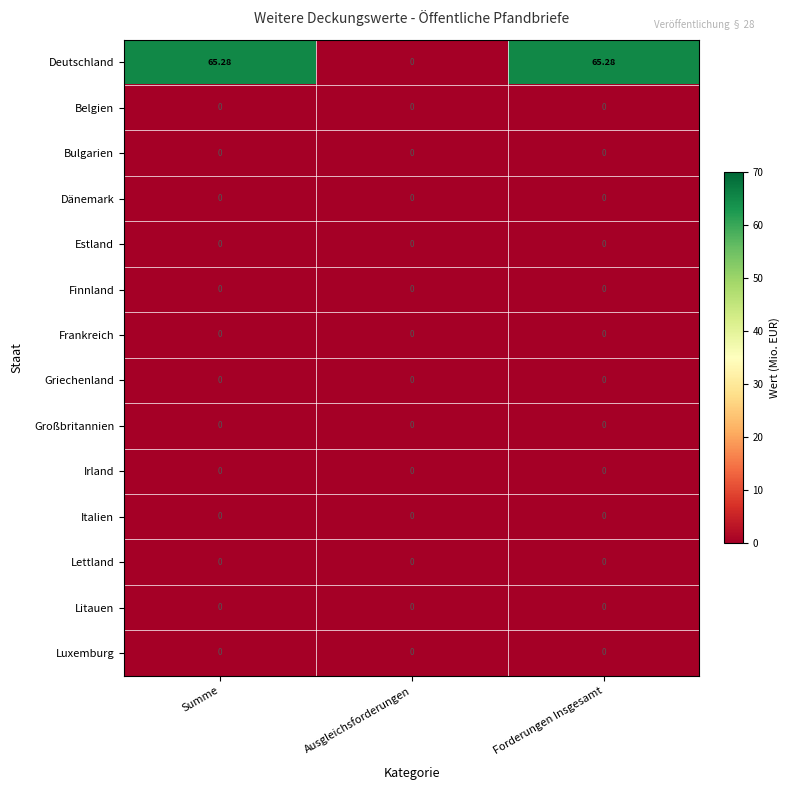

Count the number of data series in this chart.

14